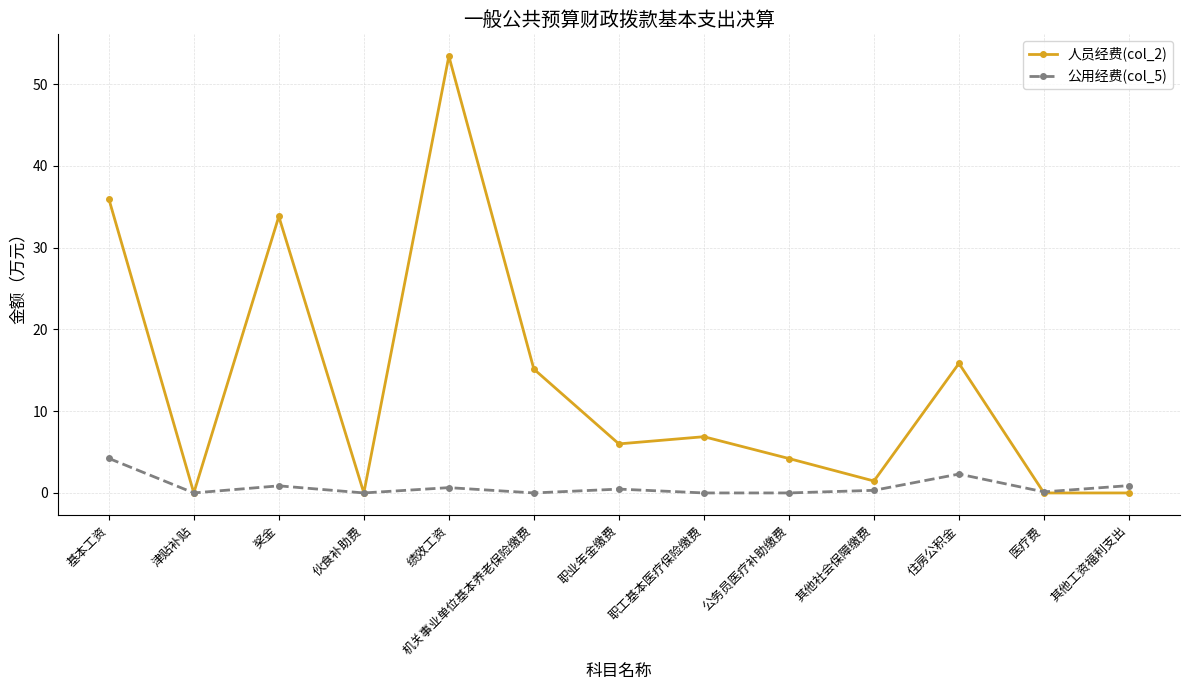

What is the label of the 11th point from the right?

奖金